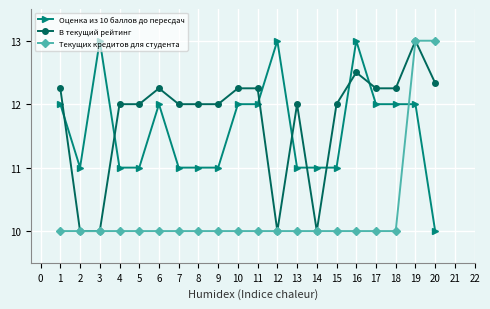

The value of Текущих кредитов для студента at 10 is 10.0. True or false?

True